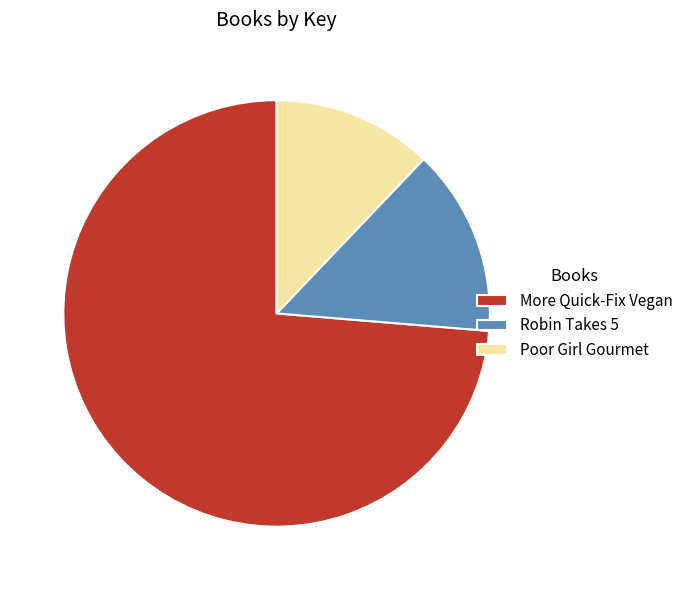

Which has a higher value, Robin Takes 5 or Poor Girl Gourmet?

Robin Takes 5